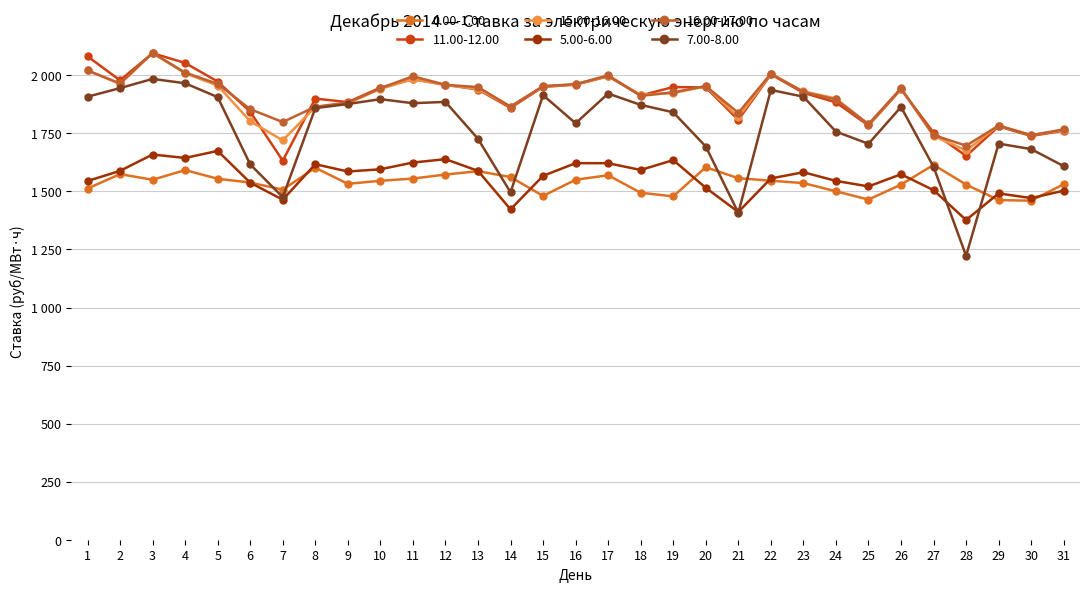

Which category has the highest value in the 7.00-8.00 series?

3